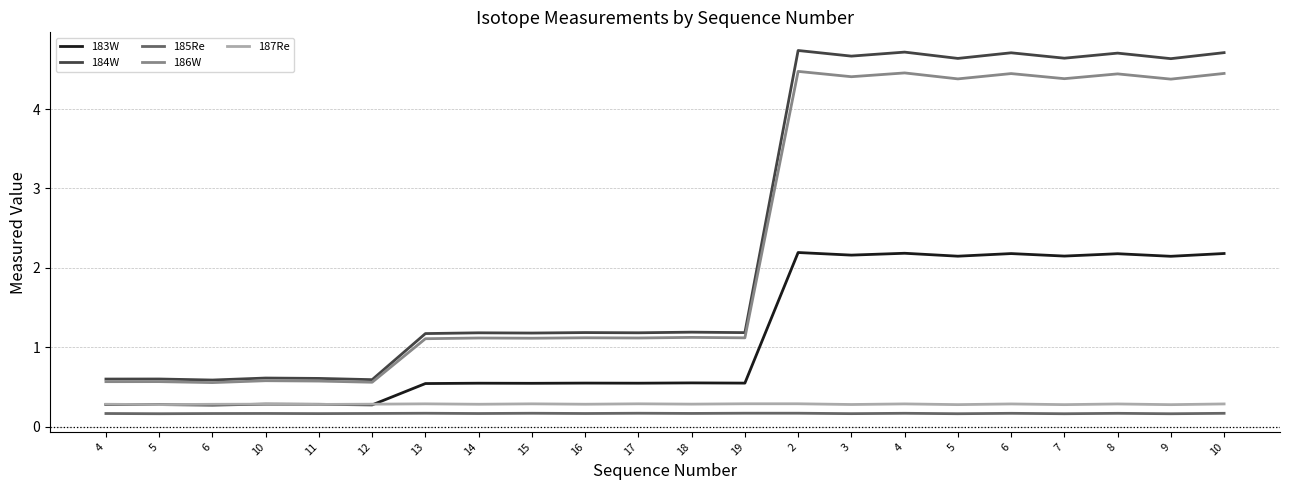

Is this an area chart (filled region under the line)?

No